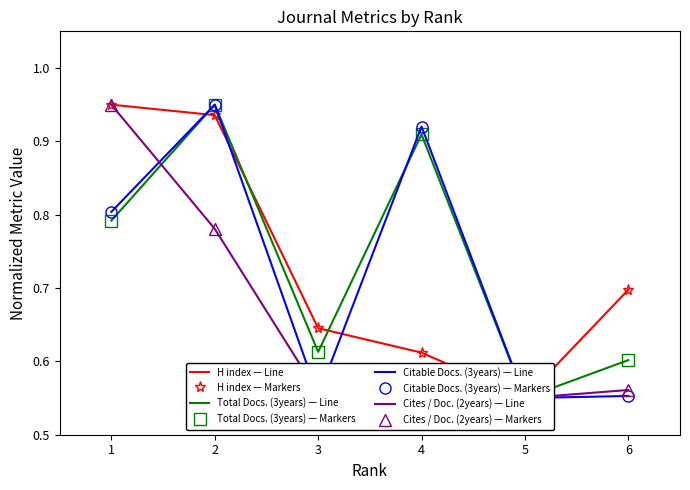

Is this an area chart (filled region under the line)?

No